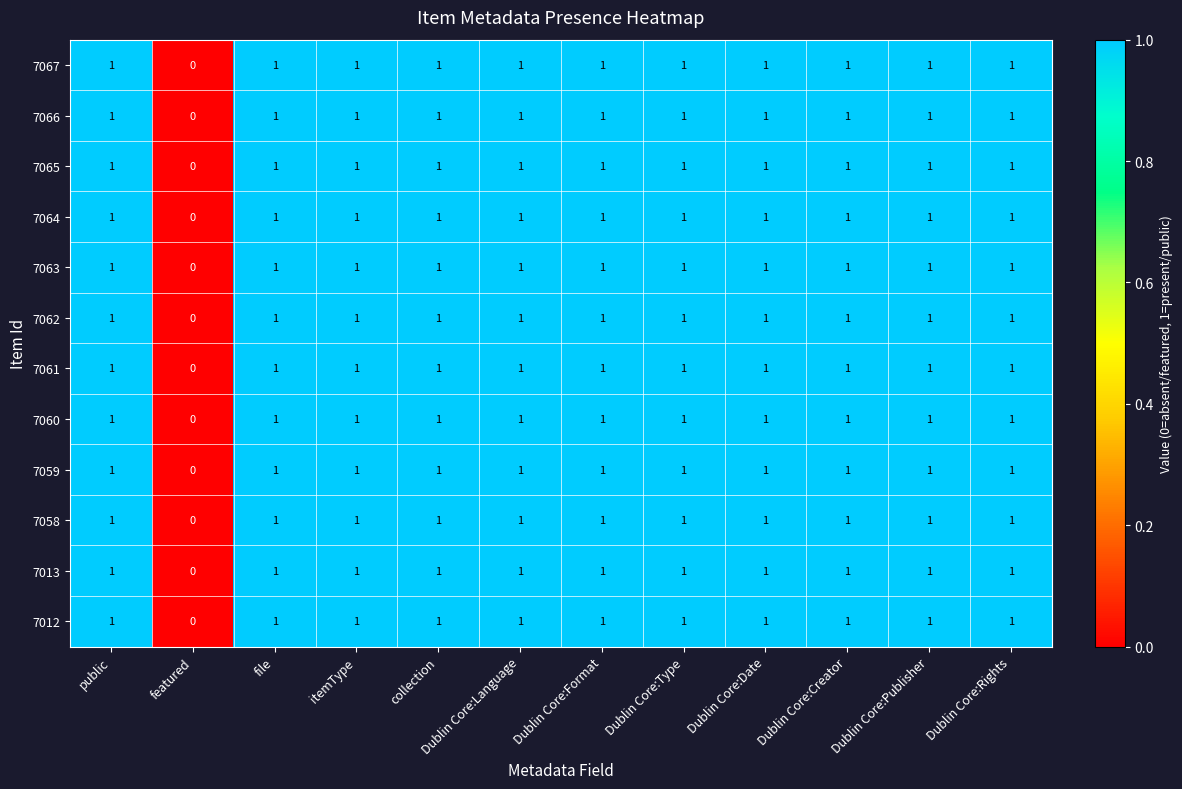

The 7063 series shows 0 at Dublin Core:Date. True or false?

False